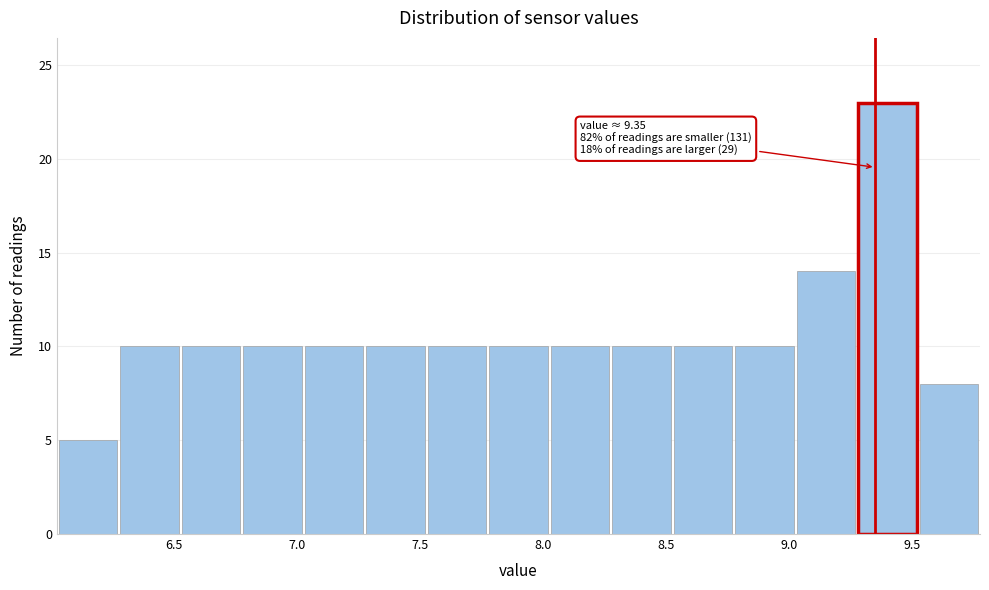

Which range on the x-axis has the tallest bar?

9.275 to 9.525